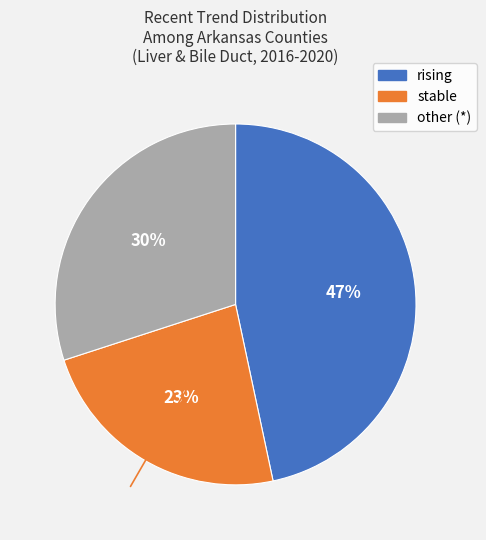

To the nearest percent, what is the average slice percentage?

33%